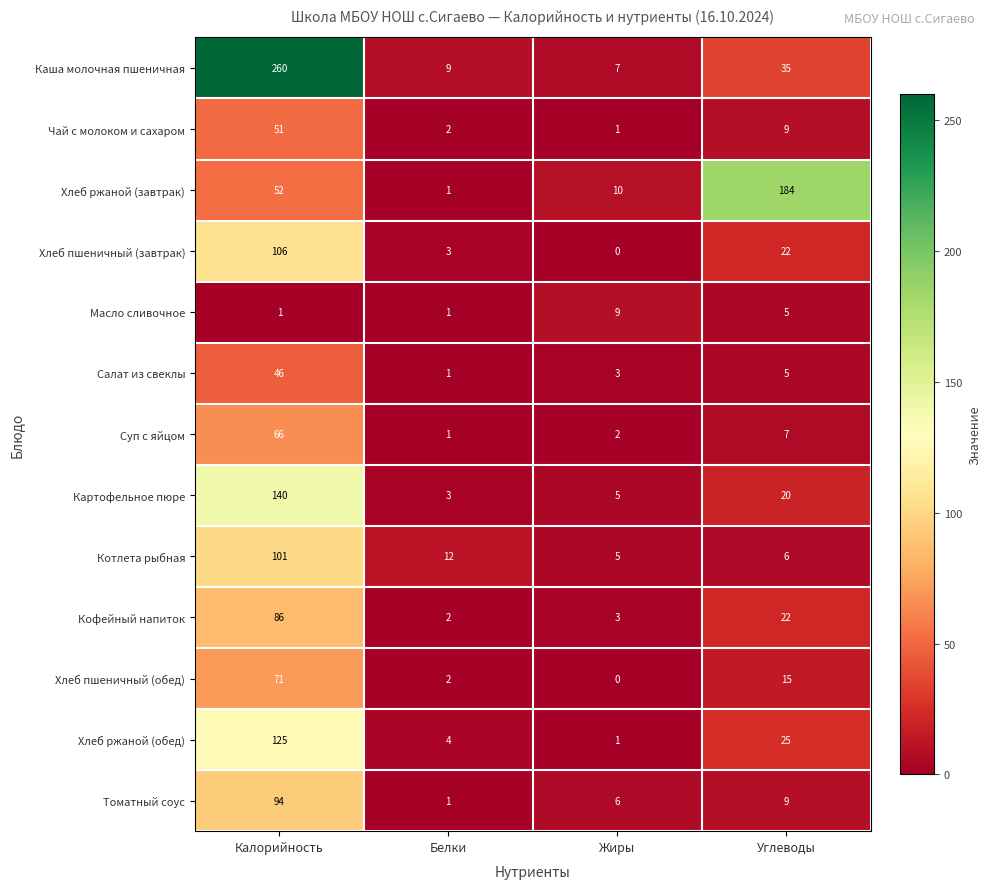

The value of Масло сливочное at Углеводы is 3. True or false?

False